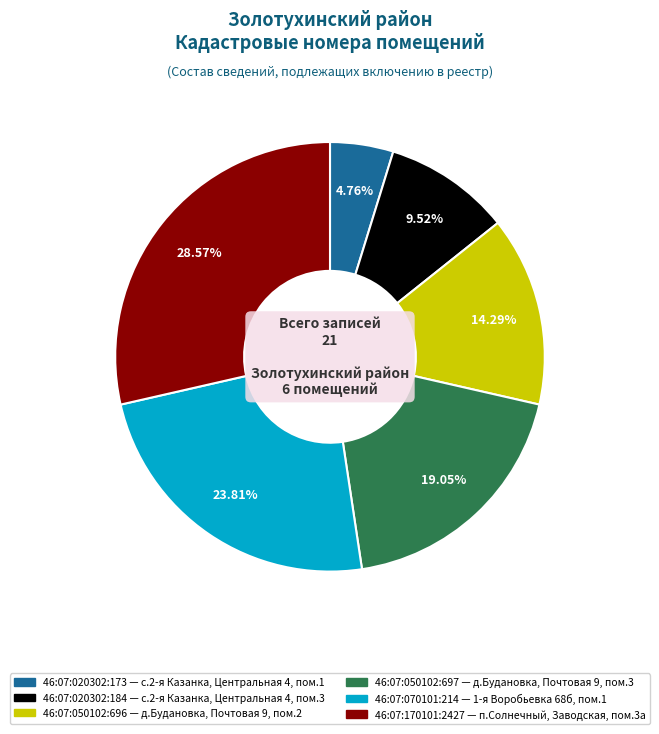

Which category has the biggest portion of the pie?

46:07:170101:2427